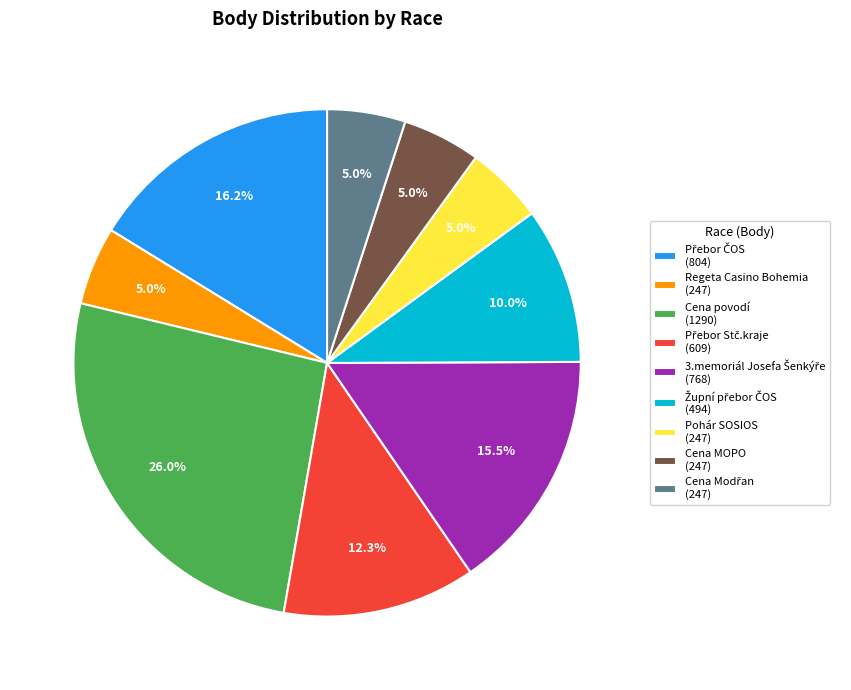

Which slice is the largest?

Cena povodí